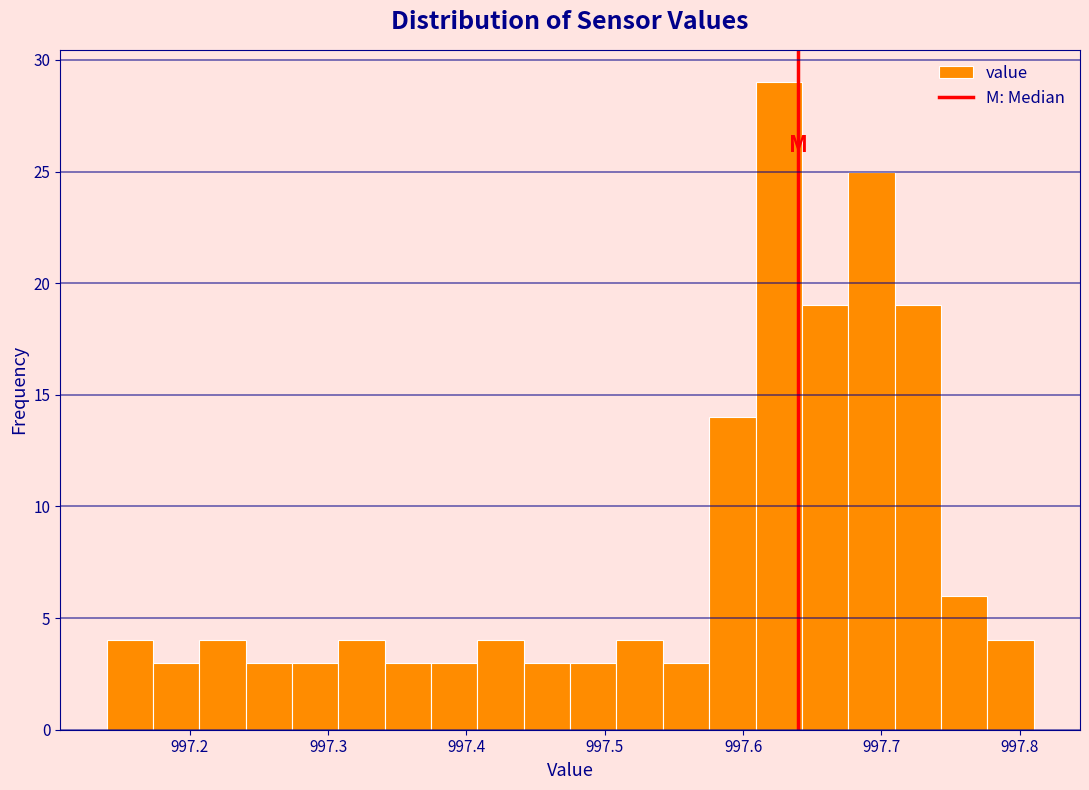

Around what value on the x-axis is the tallest bar? Give the approximate position of its centre, as read against the axis.

997.63